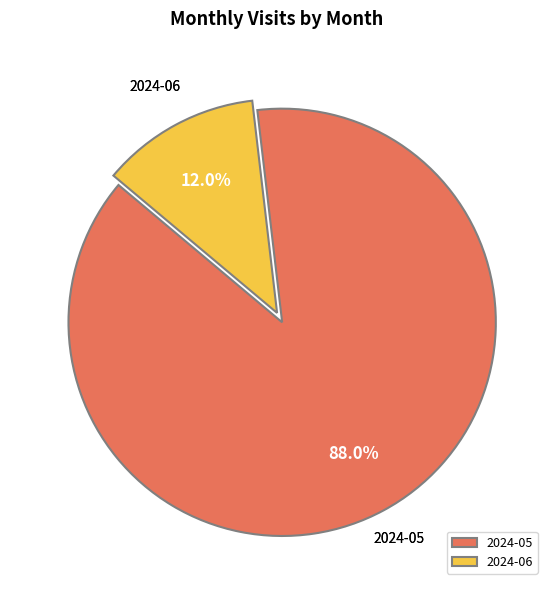

To the nearest percent, what portion does 2024-06 represent?

12%